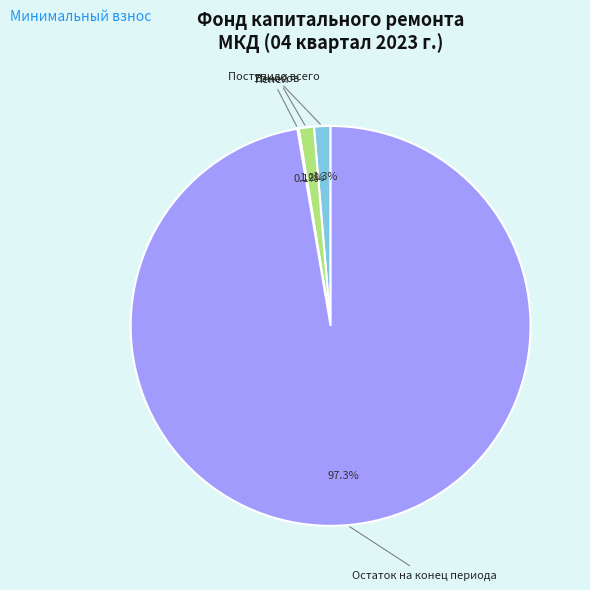

Approximately how many times larger is the value at Взносов compared to Поступило всего?

0.9